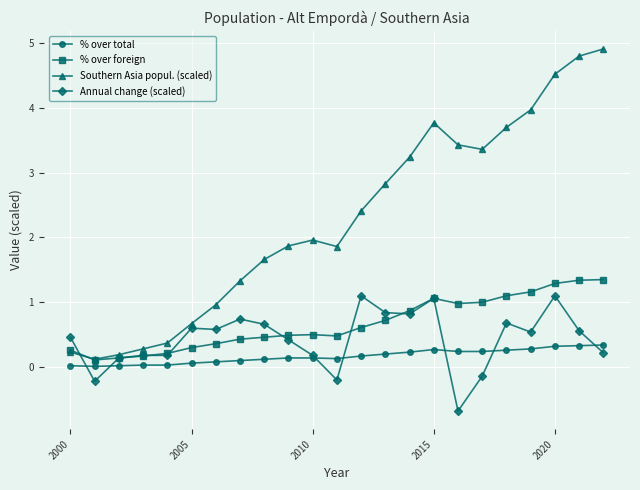

True or false: Southern Asia popul. (scaled) has more than 1 interior local peaks.

True